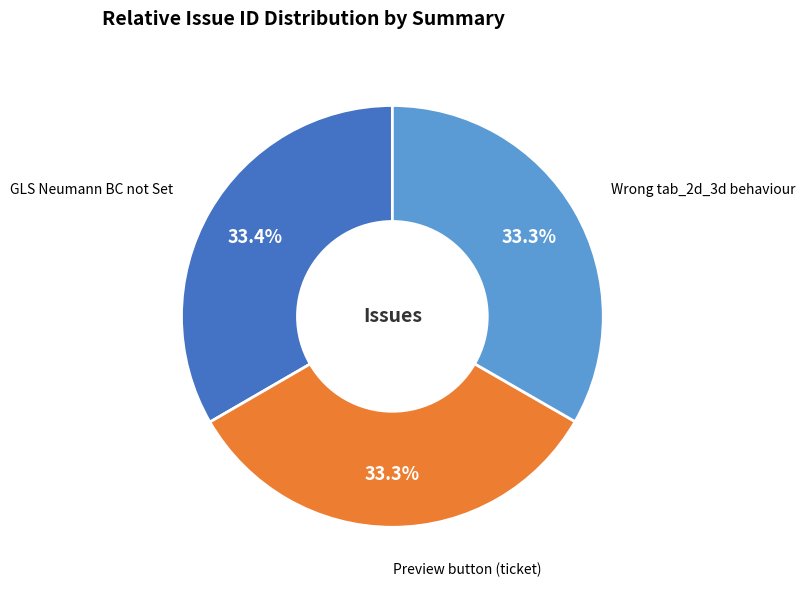

Is there any slice that represents more than half of the pie?

No